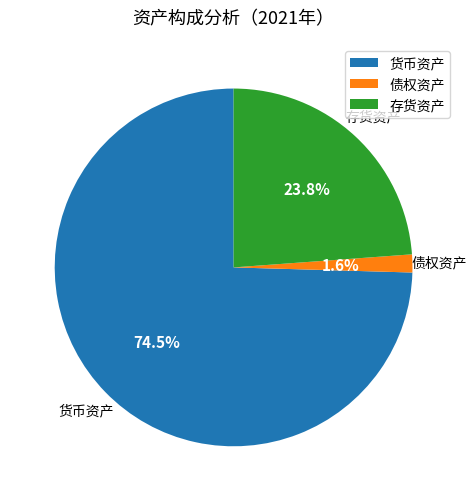

Is there a majority slice in this chart?

Yes